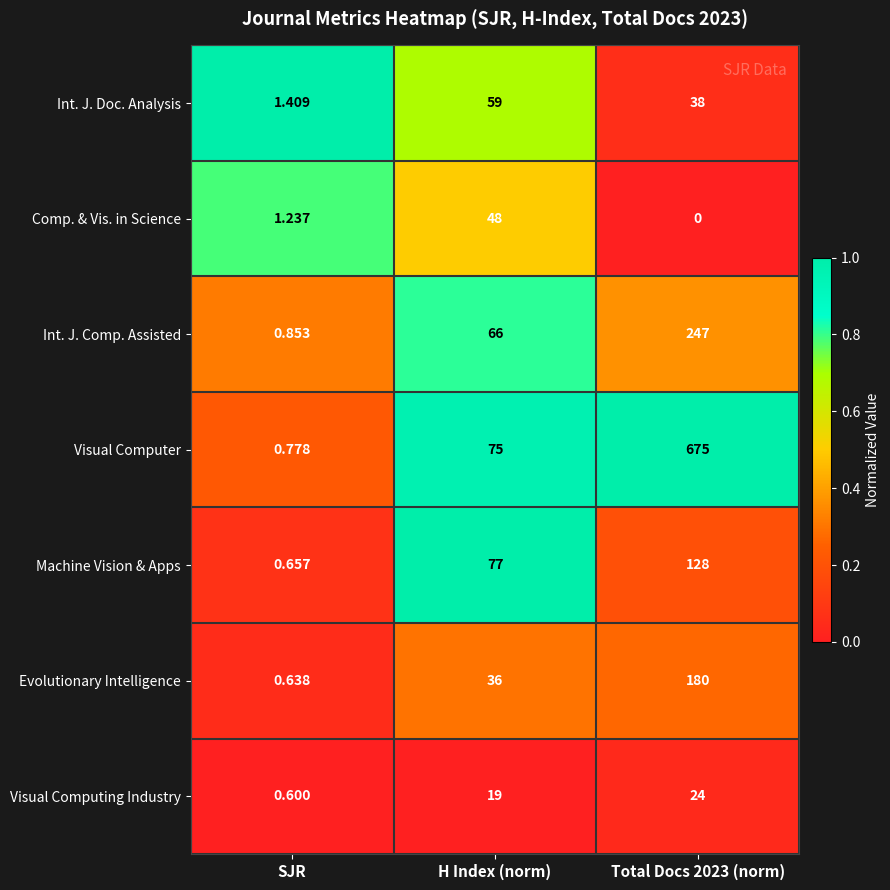

At Total Docs 2023 (norm), list the series in order from largest to smallest.

Visual Computer, Int. J. Comp. Assisted, Evolutionary Intelligence, Machine Vision & Apps, Int. J. Doc. Analysis, Visual Computing Industry, Comp. & Vis. in Science